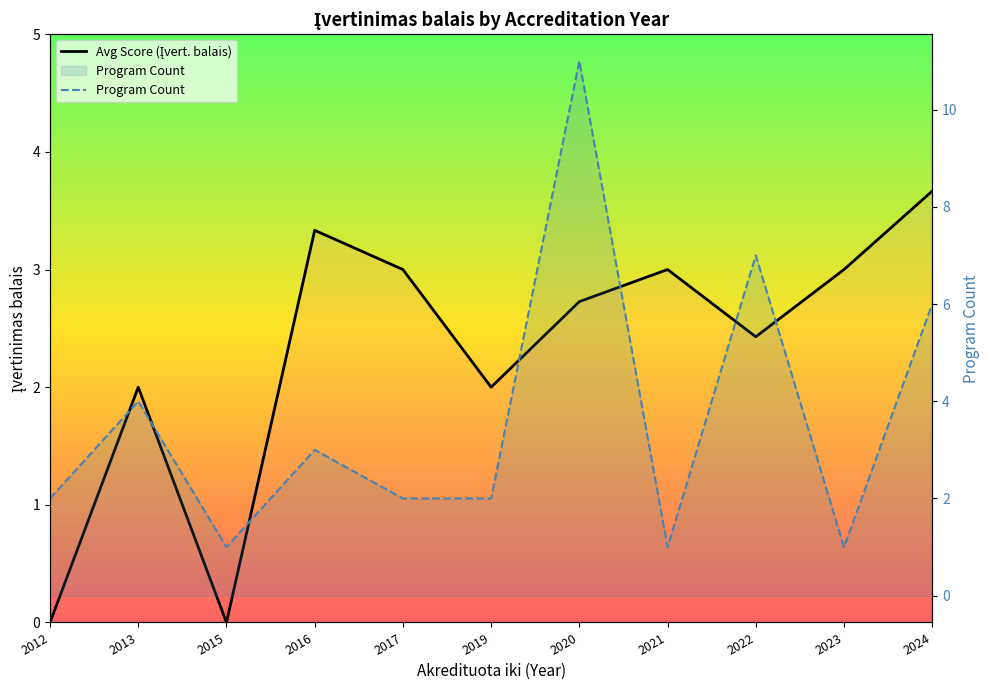

At which label does Avg Score (Įvert. balais) first exceed 2?

2016